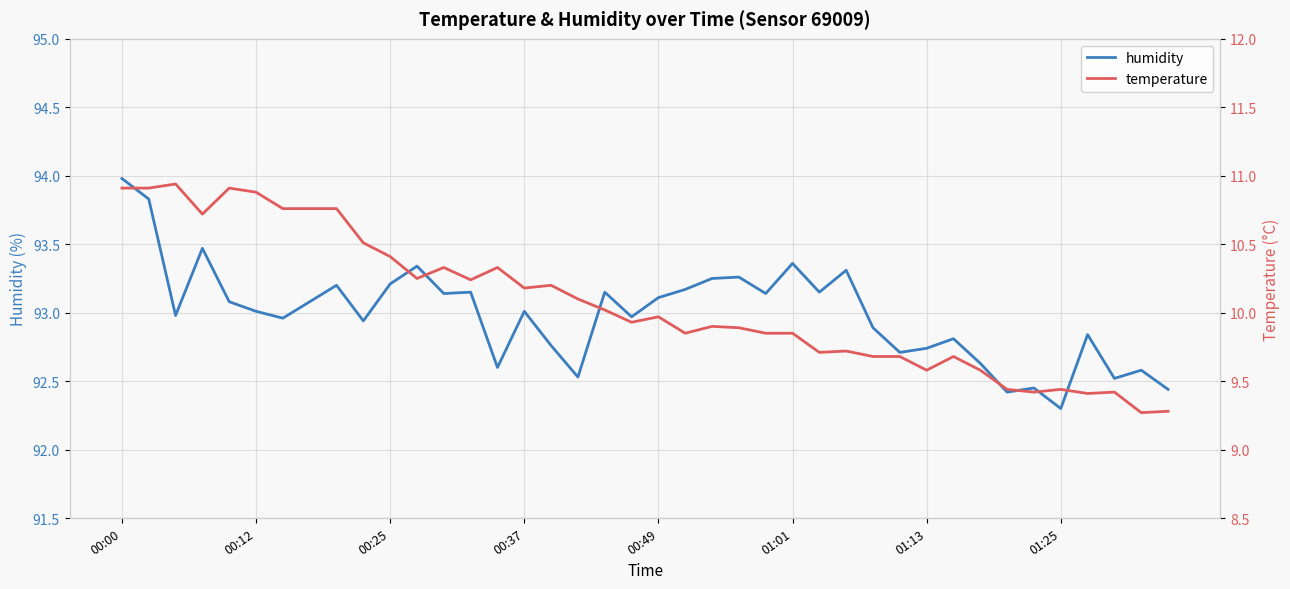

What is the minimum value for humidity?

92.3